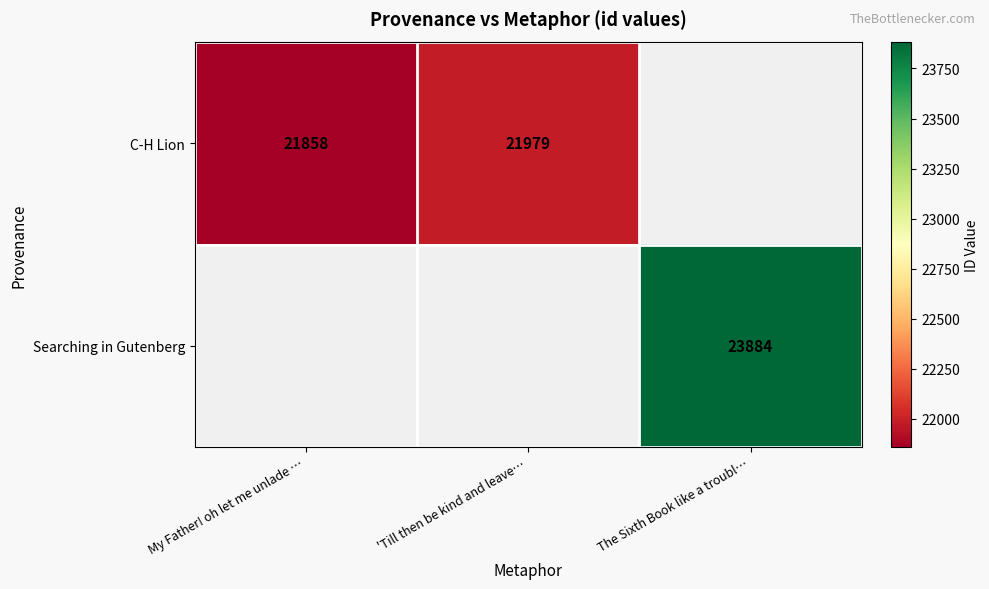

The C-H Lion series shows 21858 at My Father! oh let me unlade …. True or false?

True